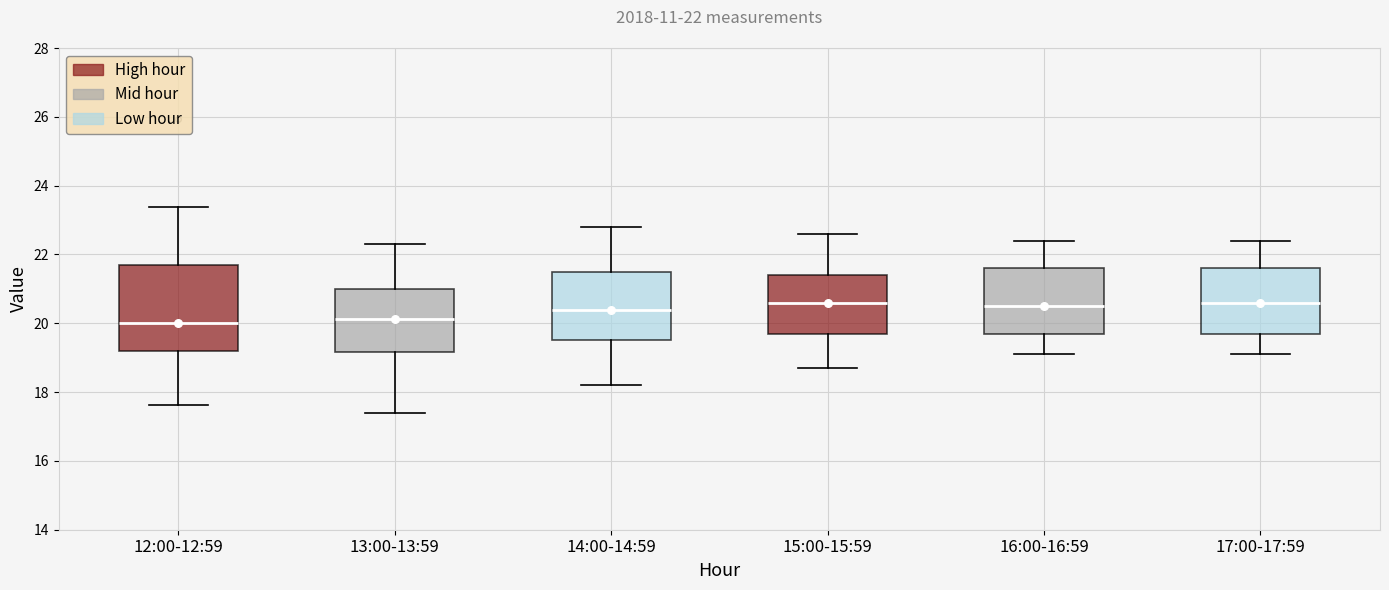

Which box is the tallest, from its lower edge to its upper edge?

12:00-12:59